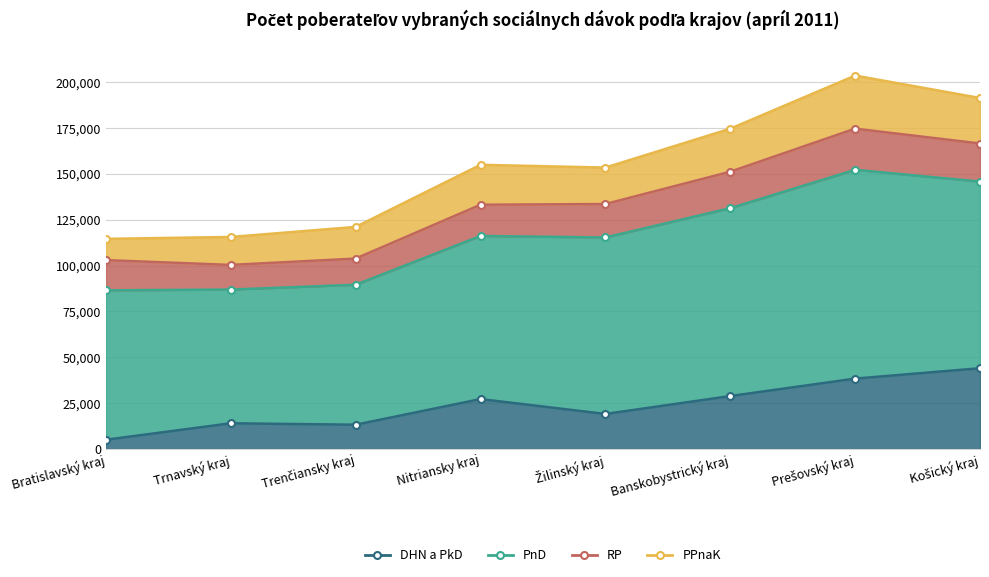

How many distinct data groups are displayed?

4